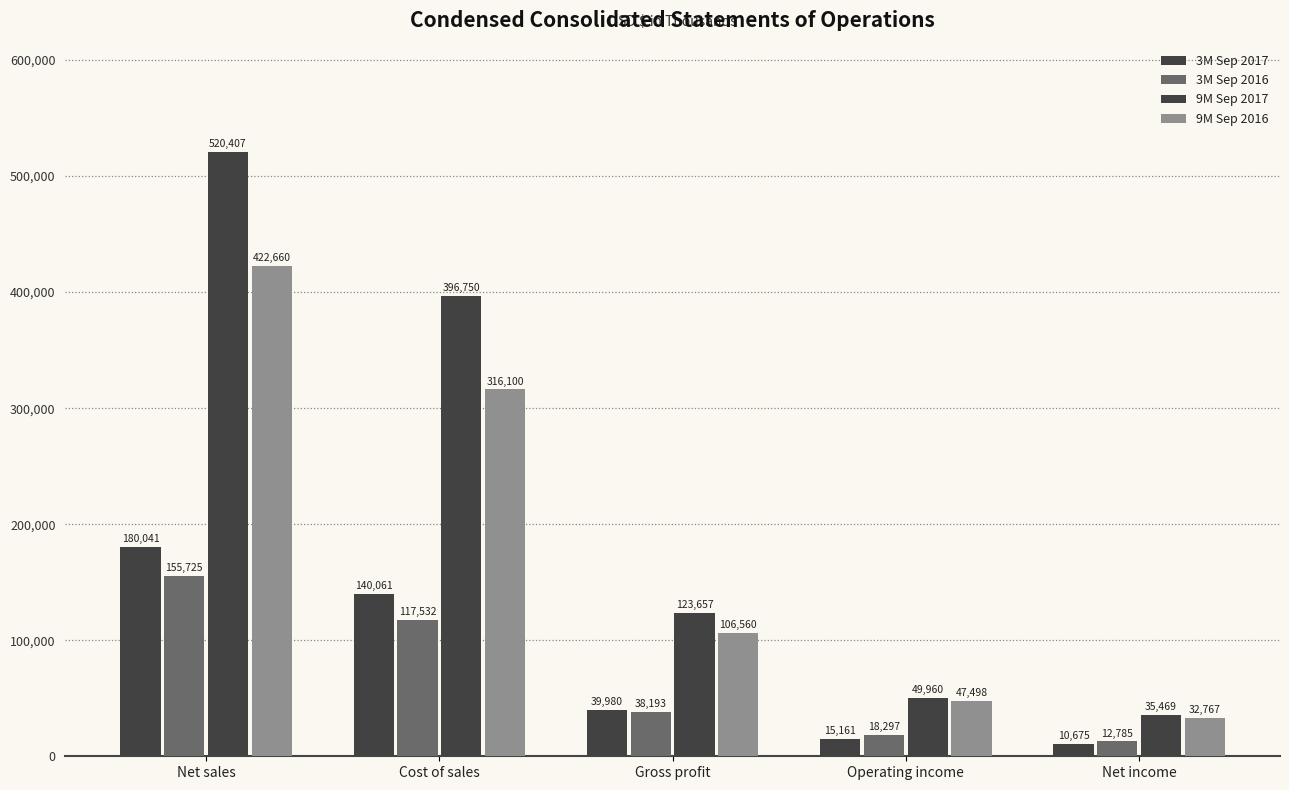

Is it true that 3M Sep 2017 equals 19032 at Net income?

False